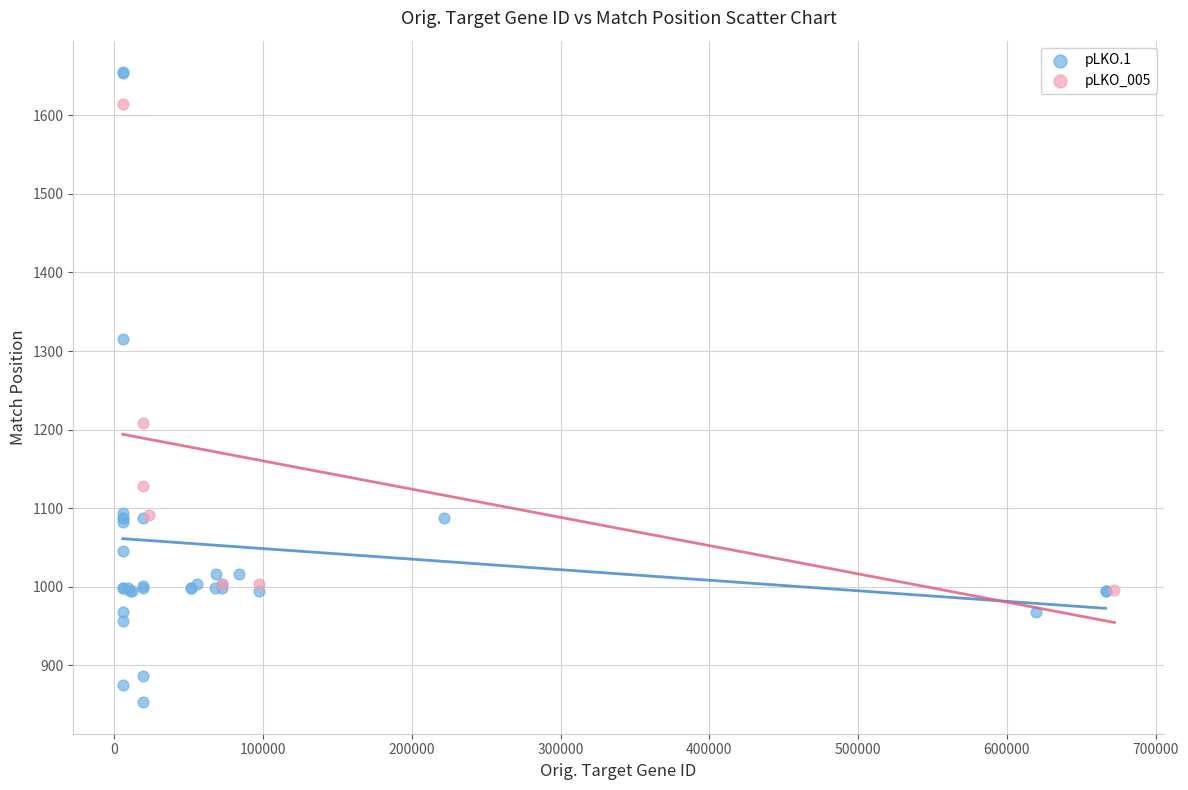

Which series reaches the maximum Y coordinate?

pLKO.1